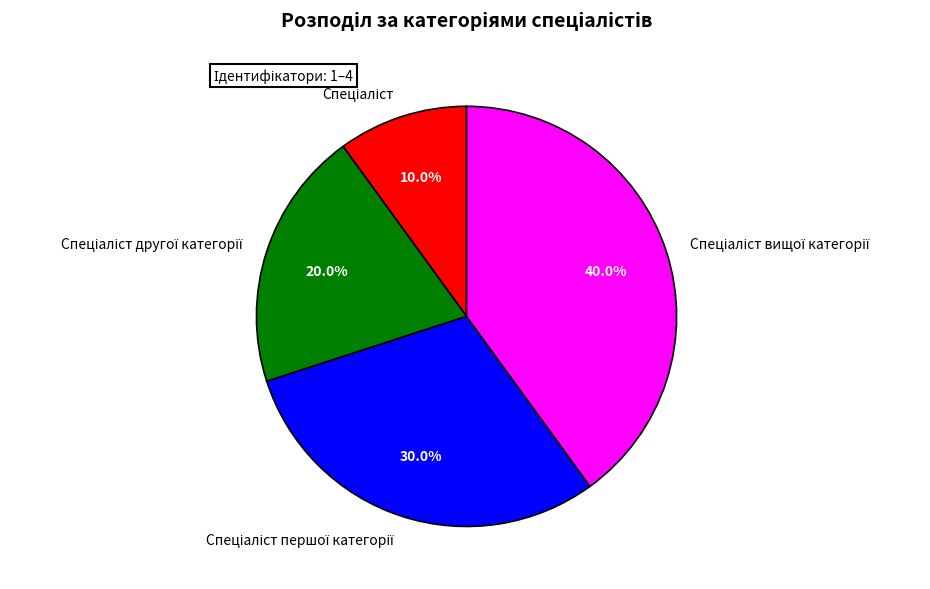

To the nearest percent, what is the average slice percentage?

25%